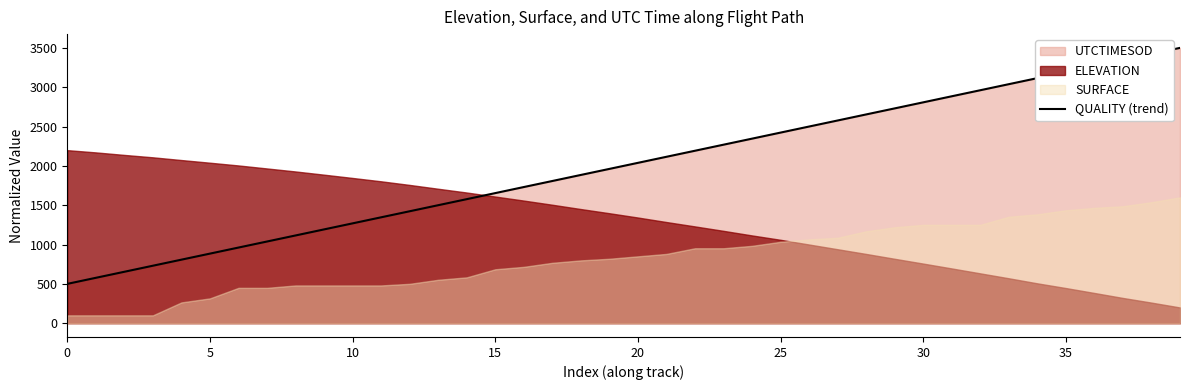

Does the chart have visible grid lines?

No